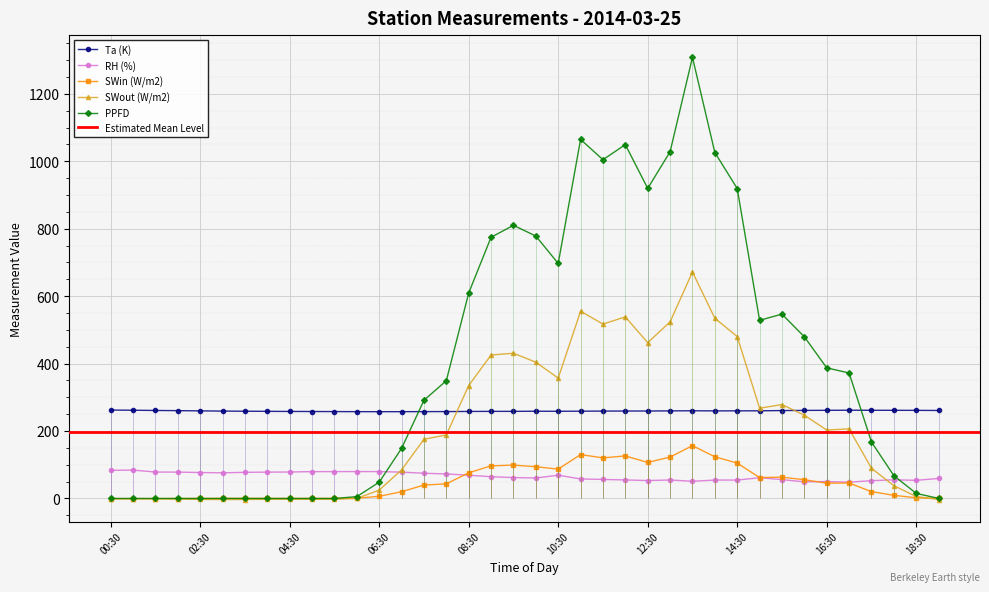

How many lines are shown in the chart?

5